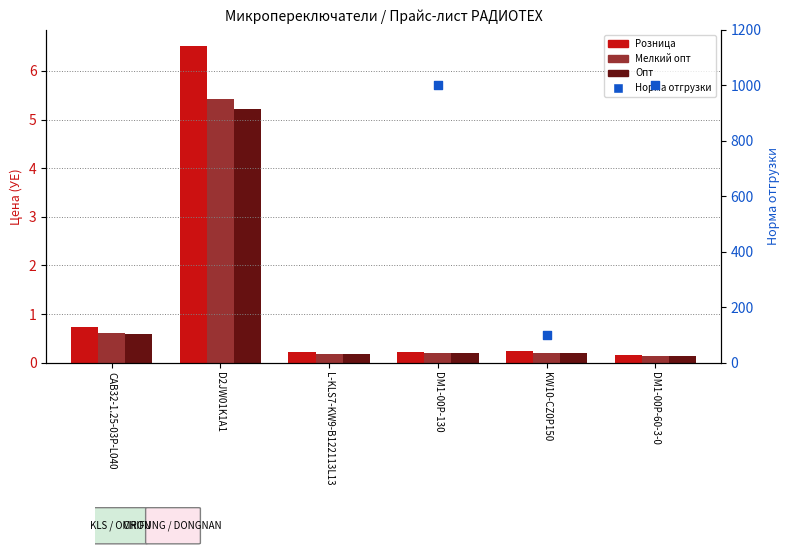

Which series has the largest Y range (max minus min)?

Розница